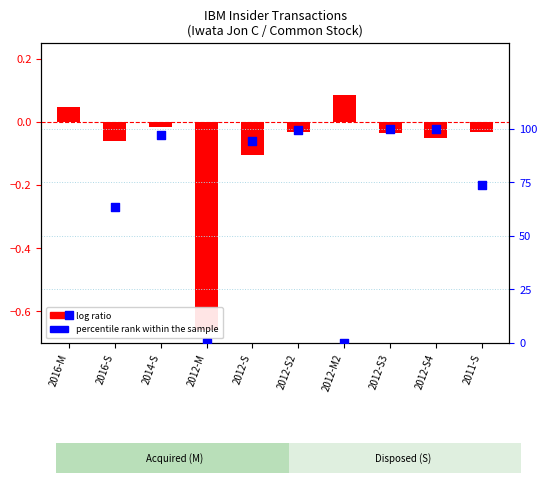

What is the total value across all series at 2016-S?

63.6